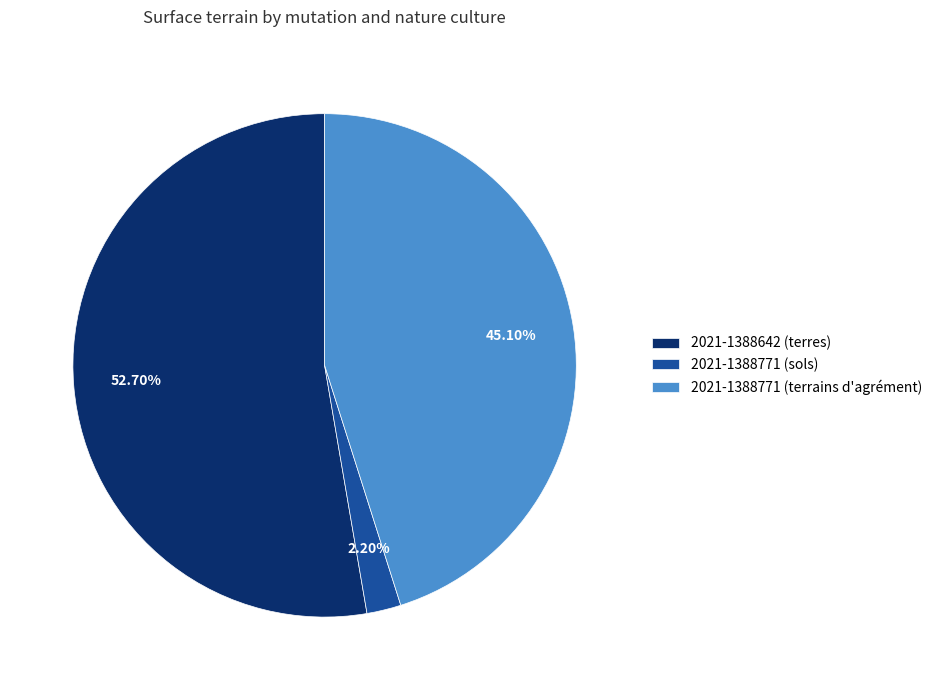

What is the ratio of the value at 2021-1388771 (terrains d'agrément) to the value at 2021-1388642 (terres)?

0.9